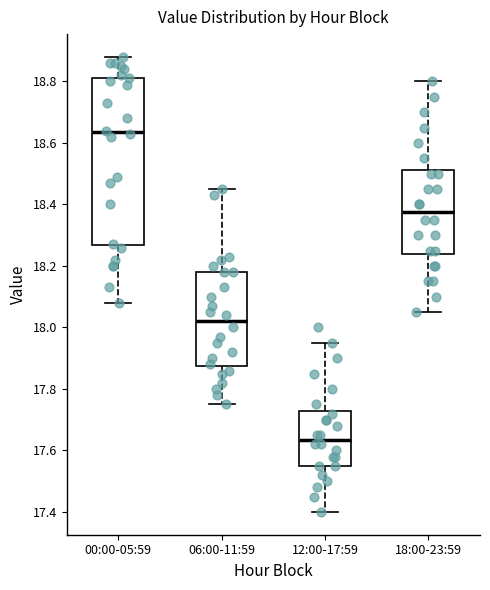

Reading left to right, read every box against the y-axis: the position of its median line, the range the box covers, and the ends of its whiskers. The values are not printed on the chart, so give them approximately, as read against the axis.

00:00-05:59: median 18.64, box 18.26 to 18.82, whiskers 18.08 to 18.88
06:00-11:59: median 18.02, box 17.88 to 18.18, whiskers 17.76 to 18.46
12:00-17:59: median 17.64, box 17.56 to 17.72, whiskers 17.40 to 17.96
18:00-23:59: median 18.38, box 18.24 to 18.52, whiskers 18.06 to 18.80